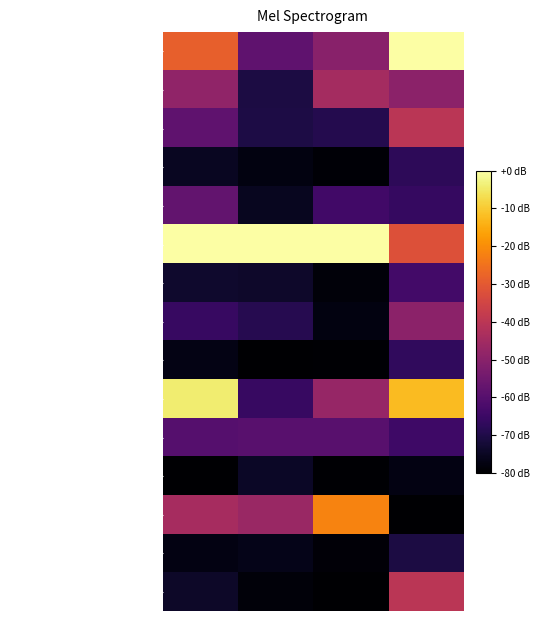

Which series has the widest spread of values?

Булочка дорожная